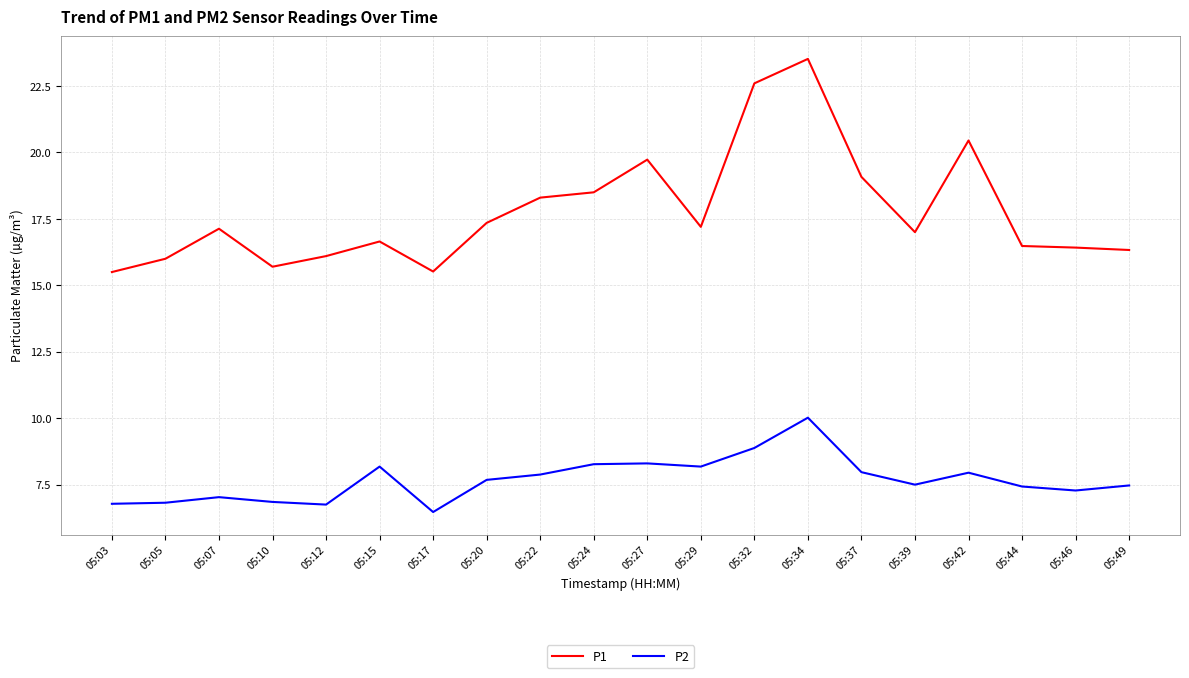

What is the minimum value for P1?

15.5